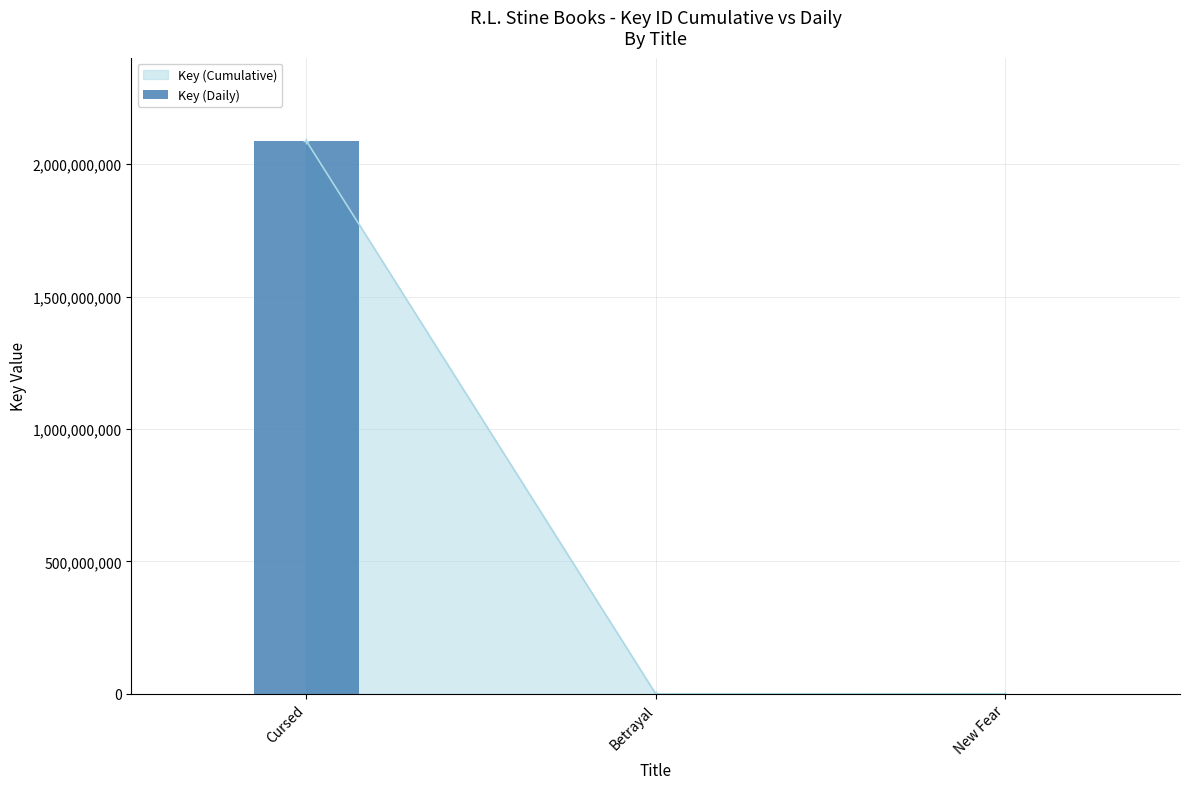

What value does the data have at New Fear, to the nearest 10?

76960